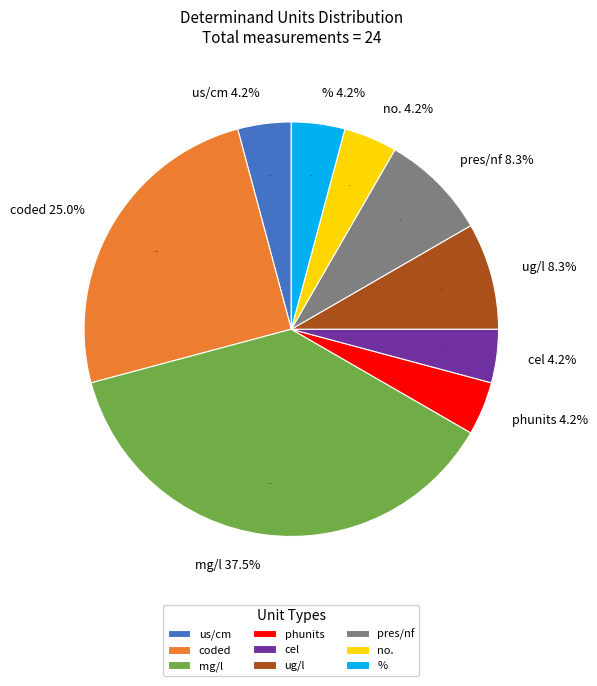

Is it true that % is 15% of the pie?

False